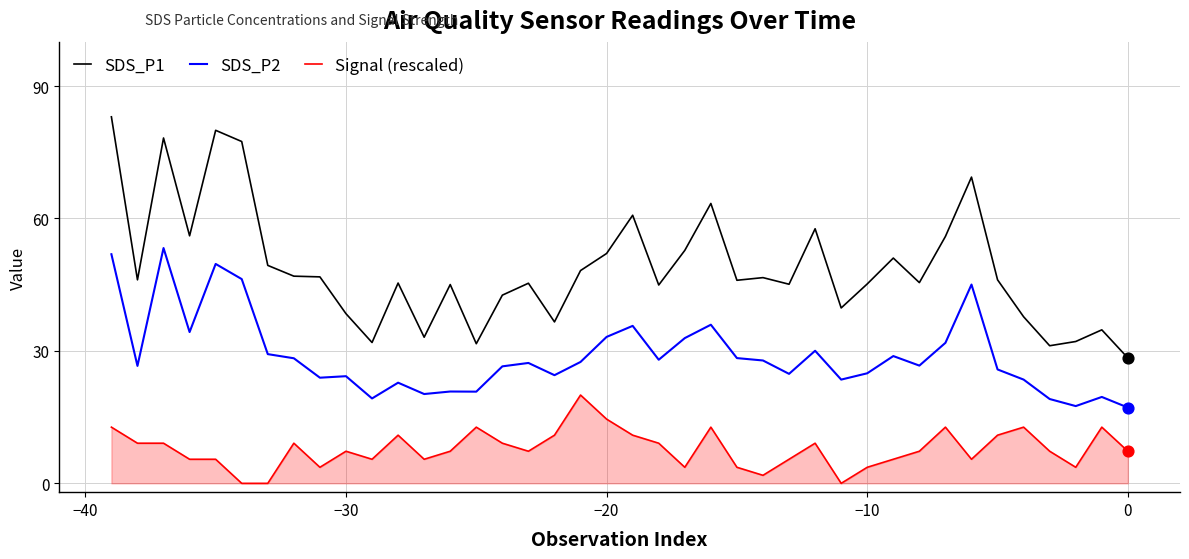

Which series has the largest total across all categories?

SDS_P1